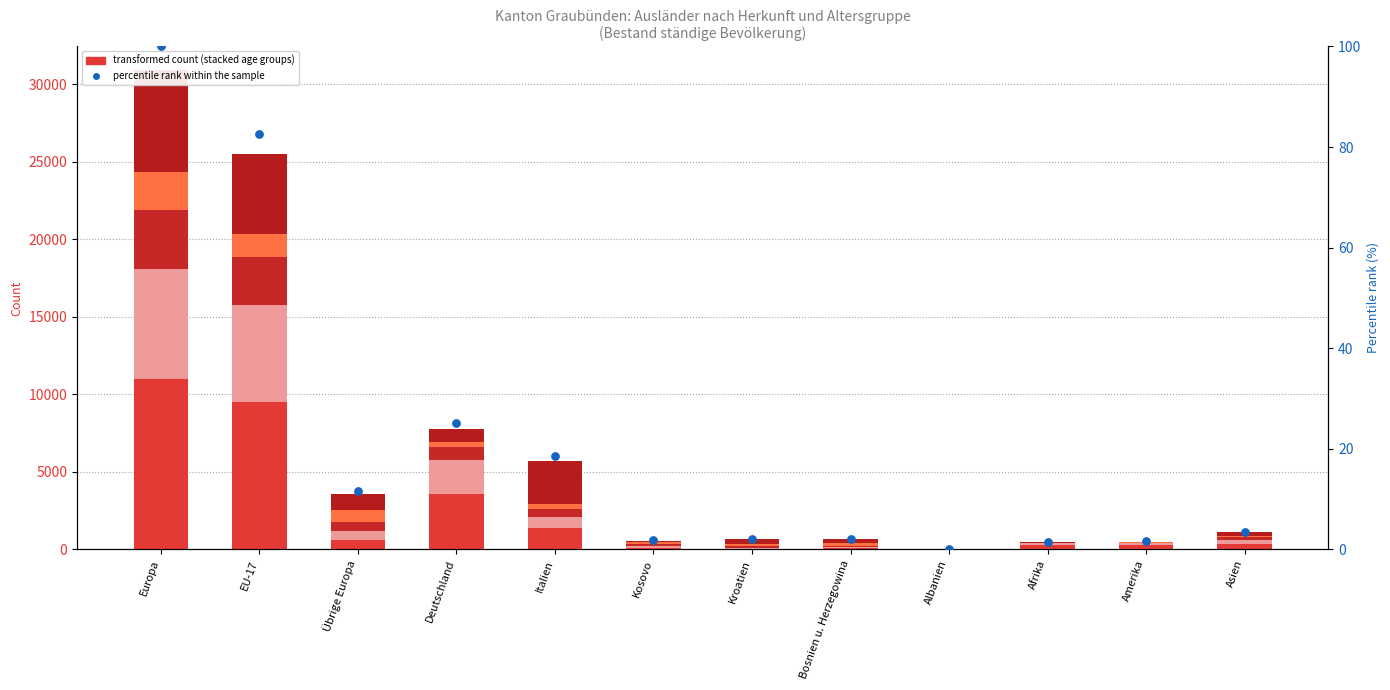

At how many categories does at least one series exceed 3310?

3